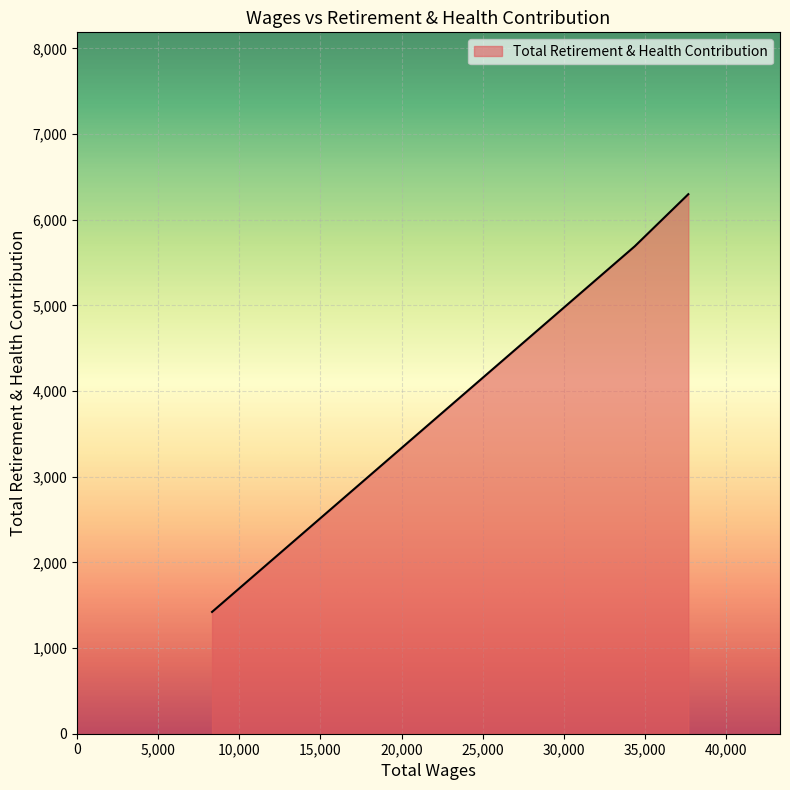

How many distinct data groups are displayed?

1